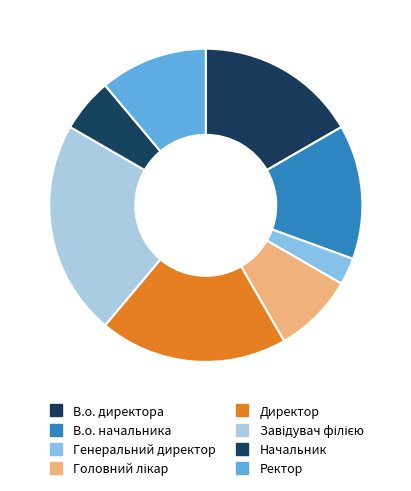

Is there any slice that represents more than half of the pie?

No